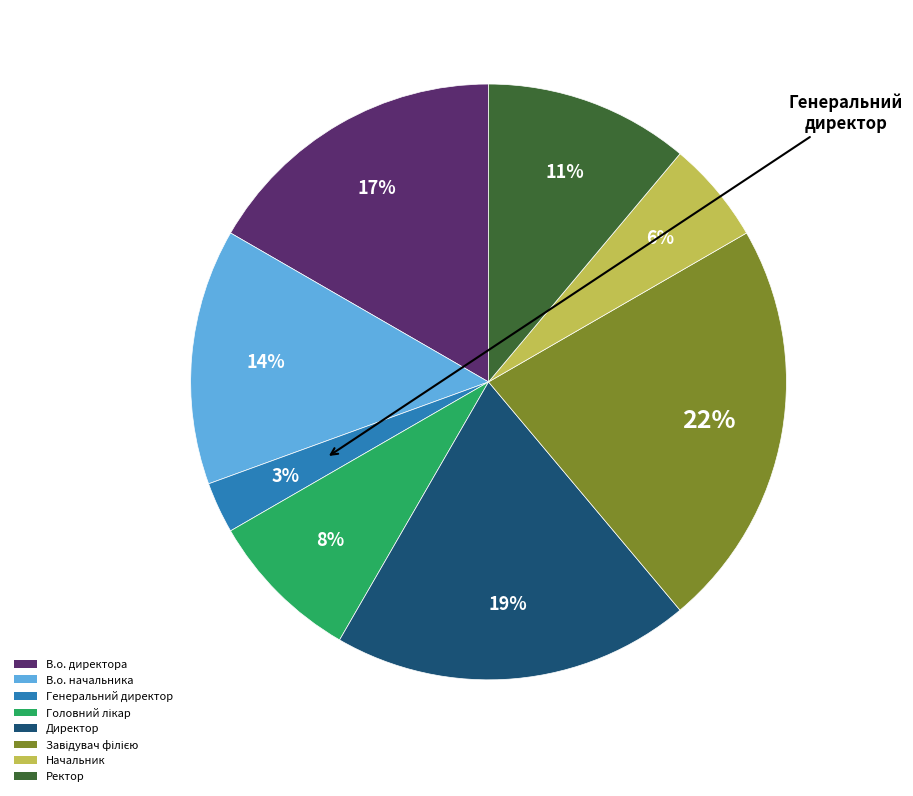

How many slices are in this pie chart?

8